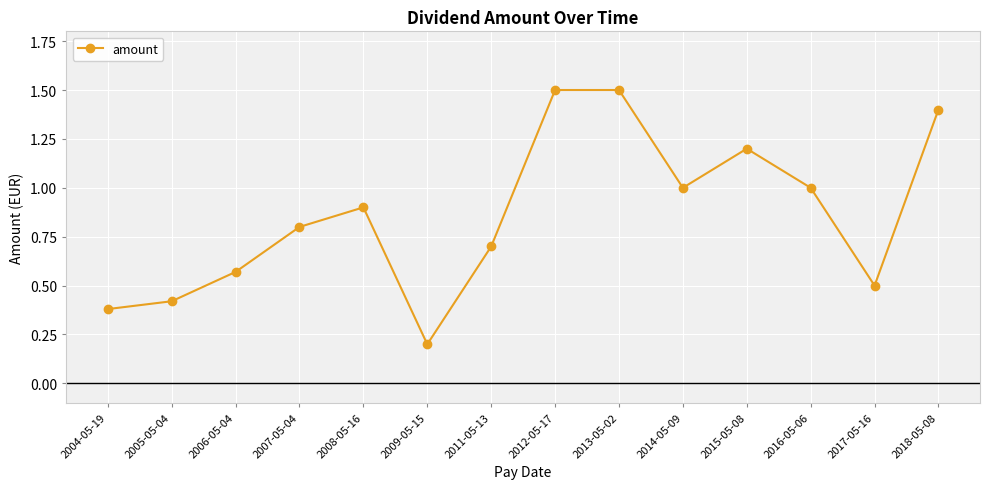

True or false: the data shows 0.2 at 2009-05-15.

True